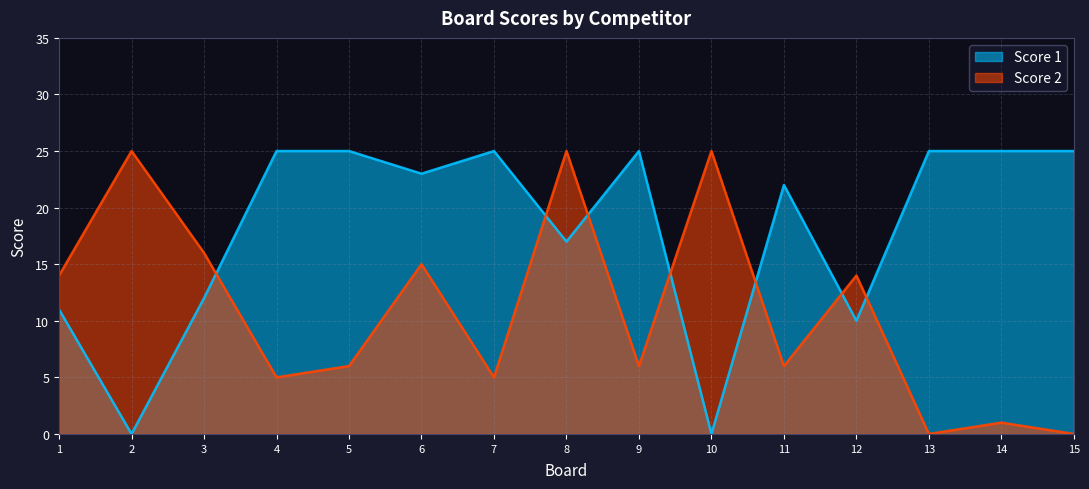

What is the total value across all series at 9?

31